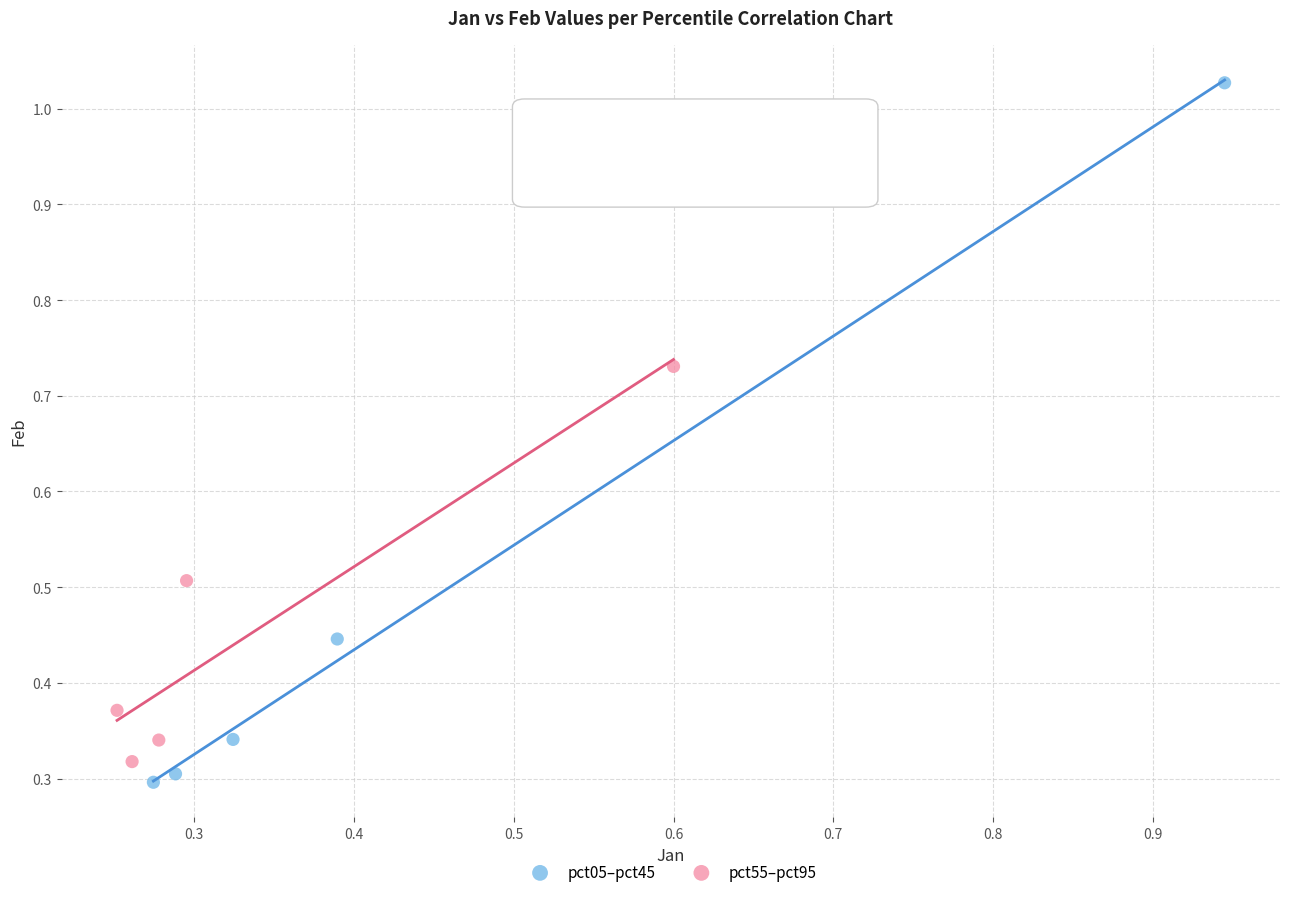

Which series contains the highest Y value?

pct05–pct45